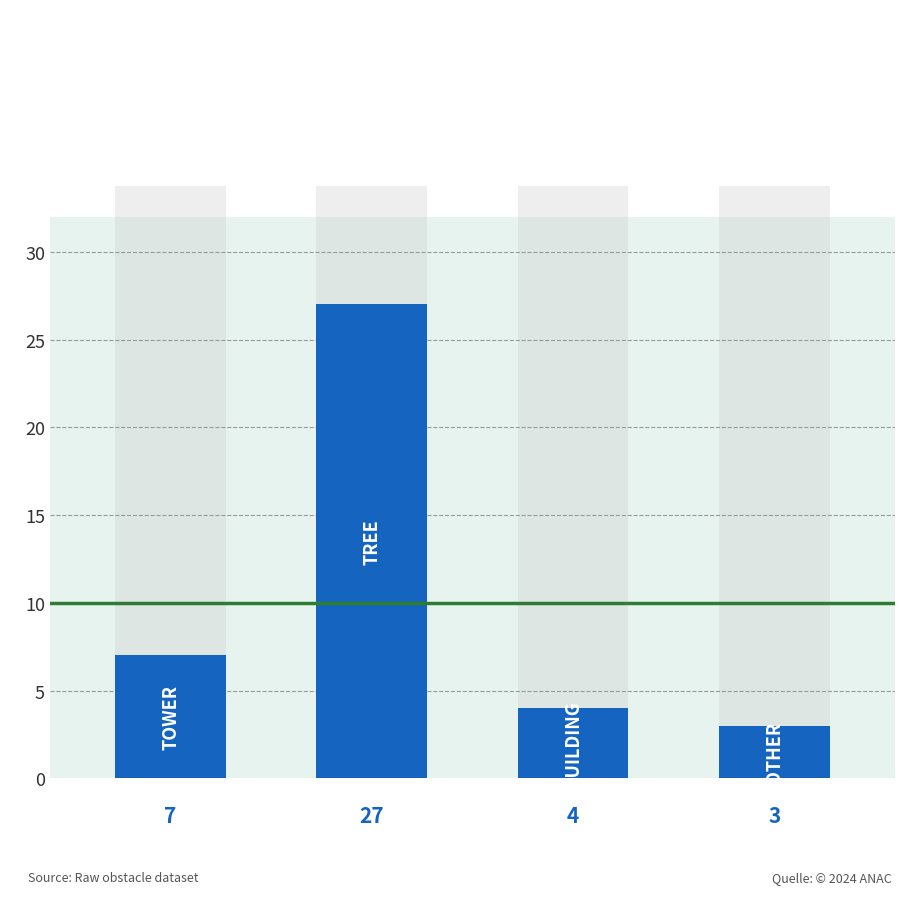

How many categories are shown in the chart?

4